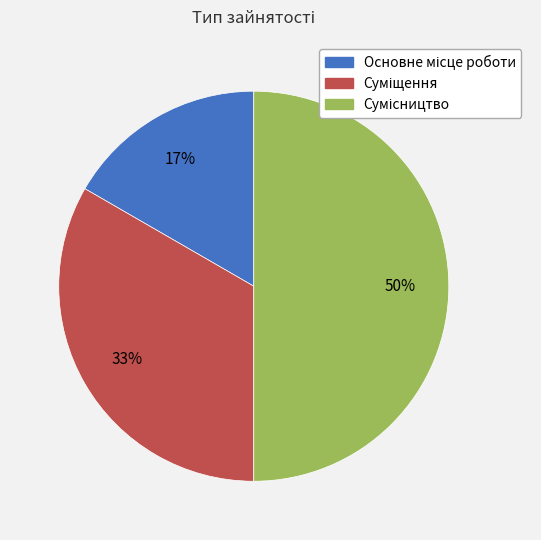

To the nearest percent, what is the average slice percentage?

33%